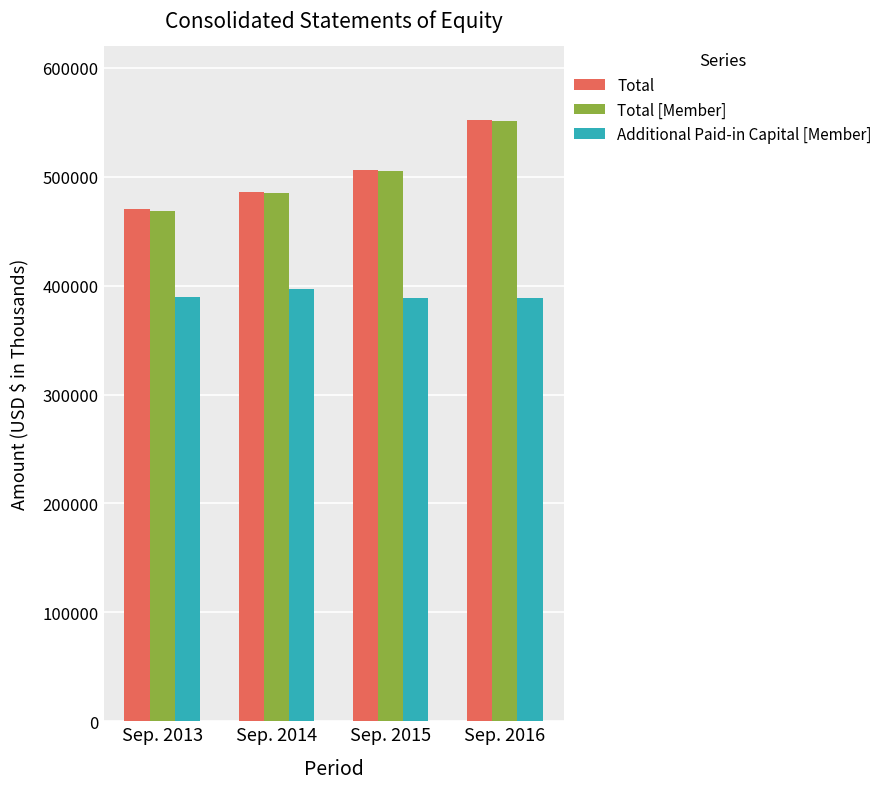

Is it true that Additional Paid-in Capital [Member] equals 645940 at Sep. 2013?

False